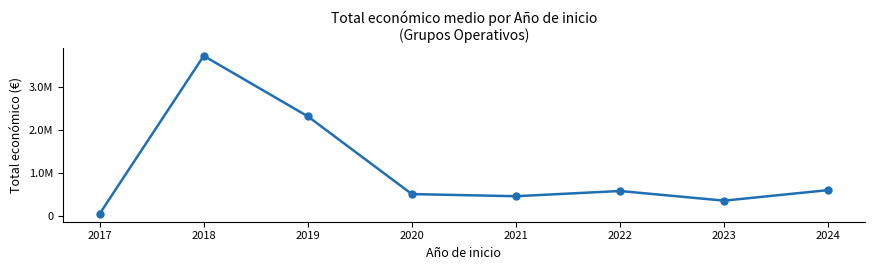

List the labels in order of value, smallest first.

2017, 2023, 2021, 2020, 2022, 2024, 2019, 2018